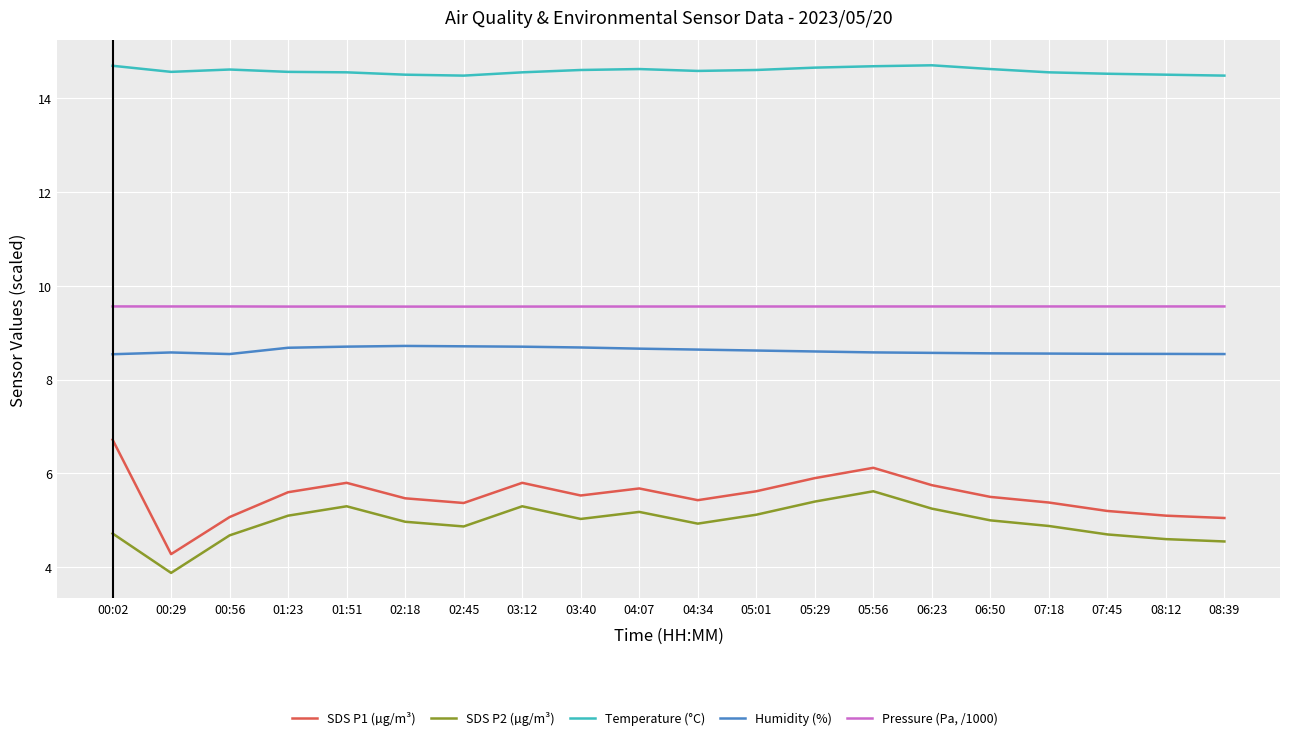

Where does the SDS P2 (µg/m³) series first go above 5?

01:23